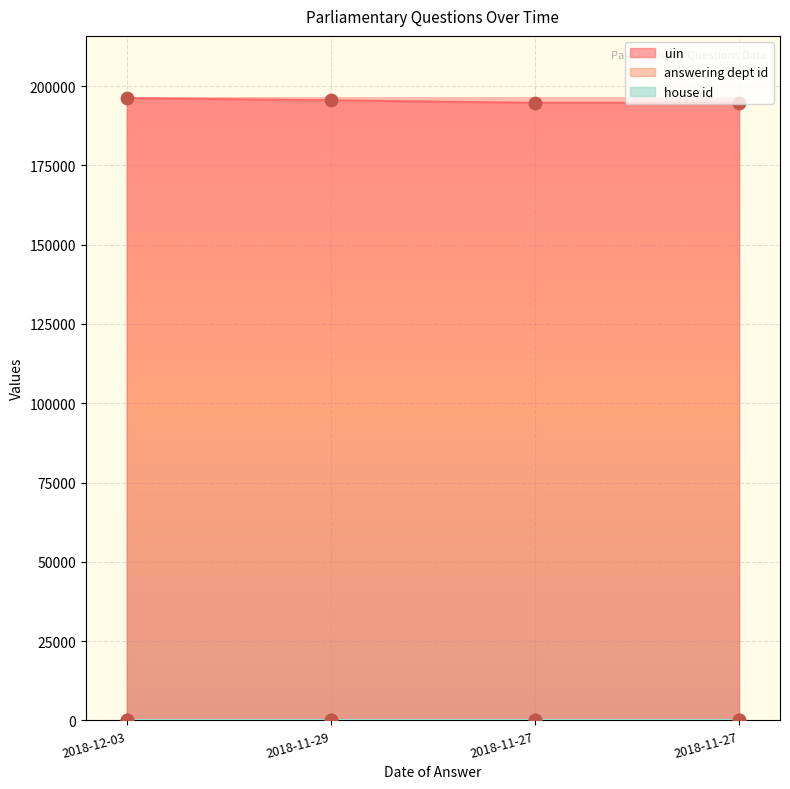

Which series has the widest spread of Y values?

uin